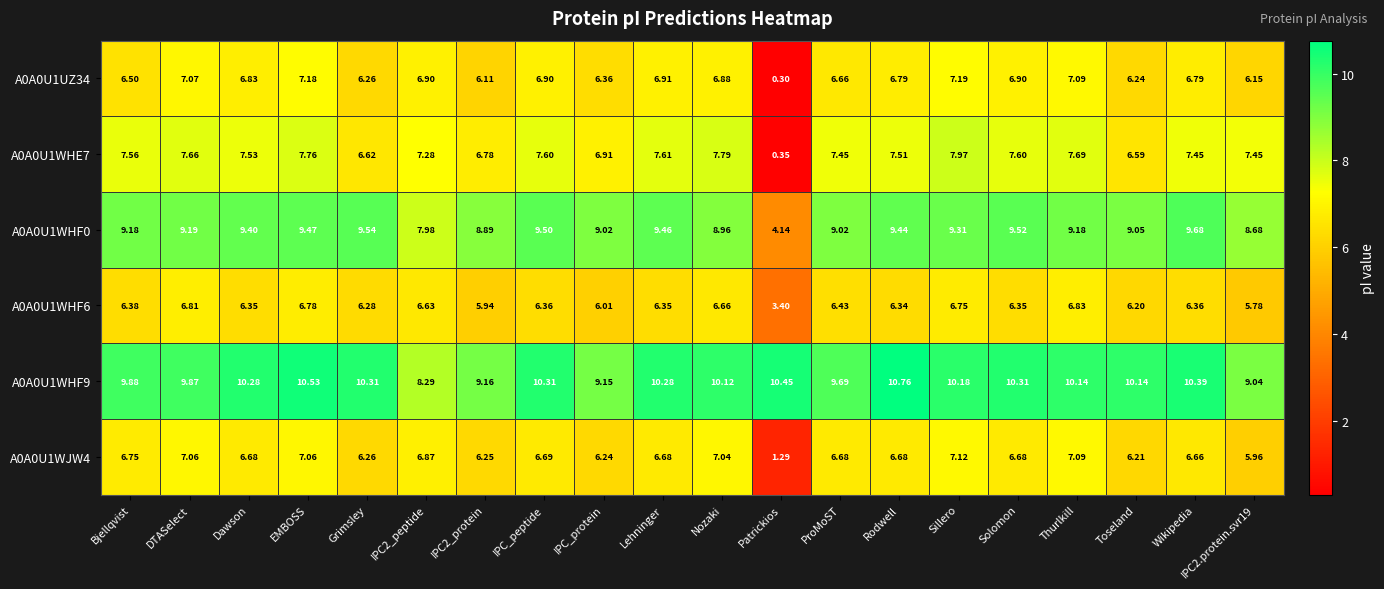

Which category has the highest value in the A0A0U1WHF9 series?

Rodwell